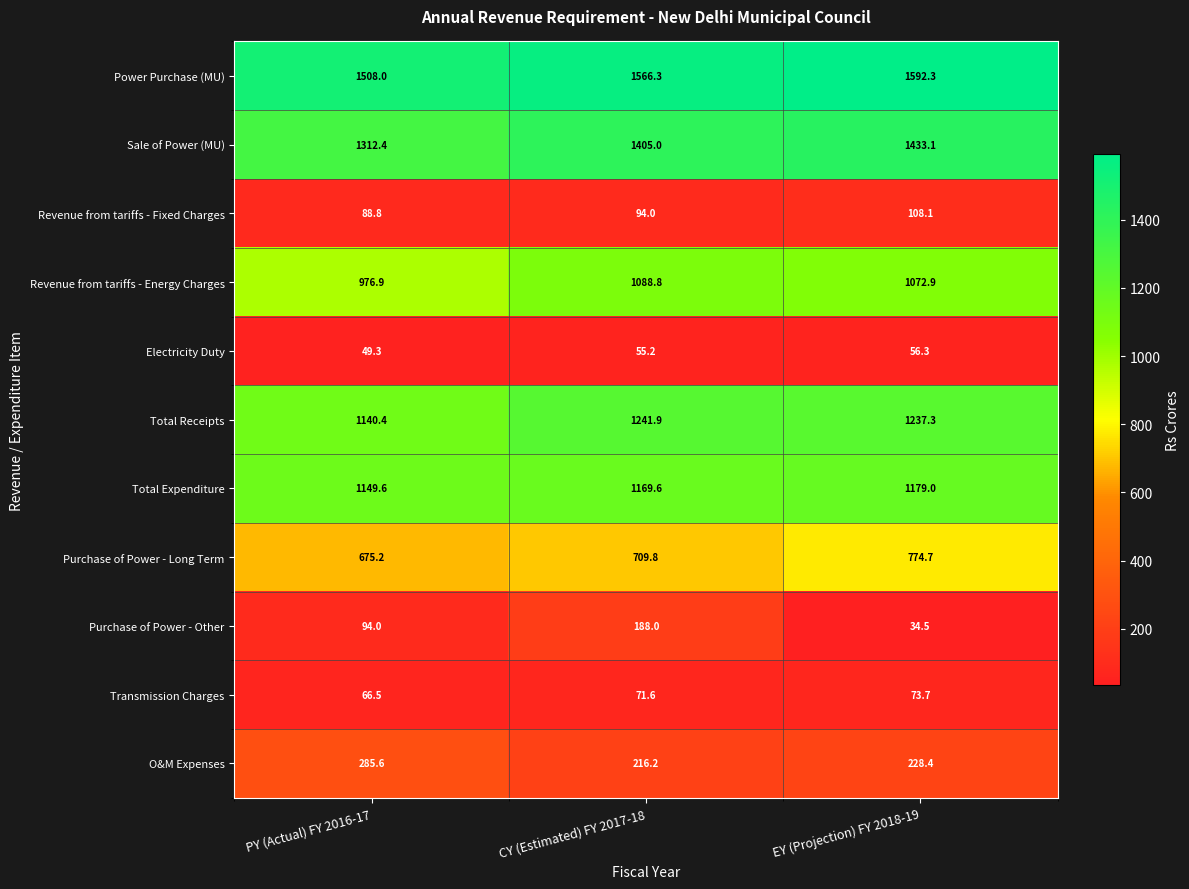

The O&M Expenses series shows 228.4 at EY (Projection) FY 2018-19. True or false?

True